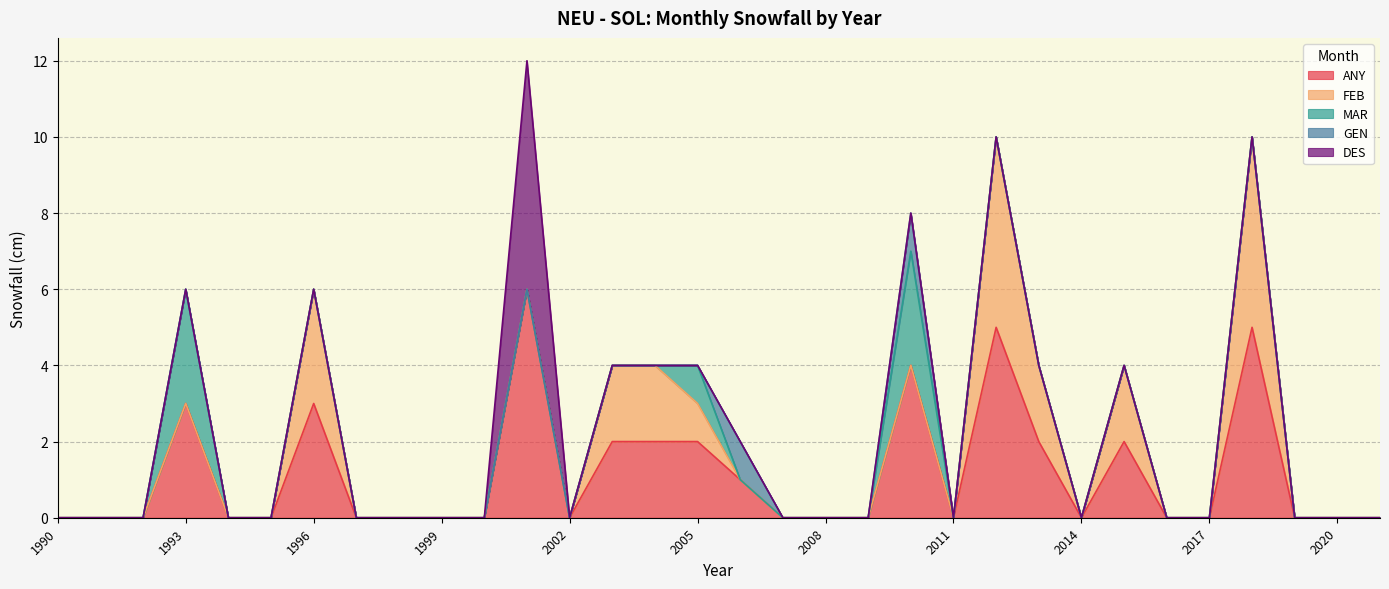

Is the value of FEB at 2010 greater than the value of DES at 2021?

No